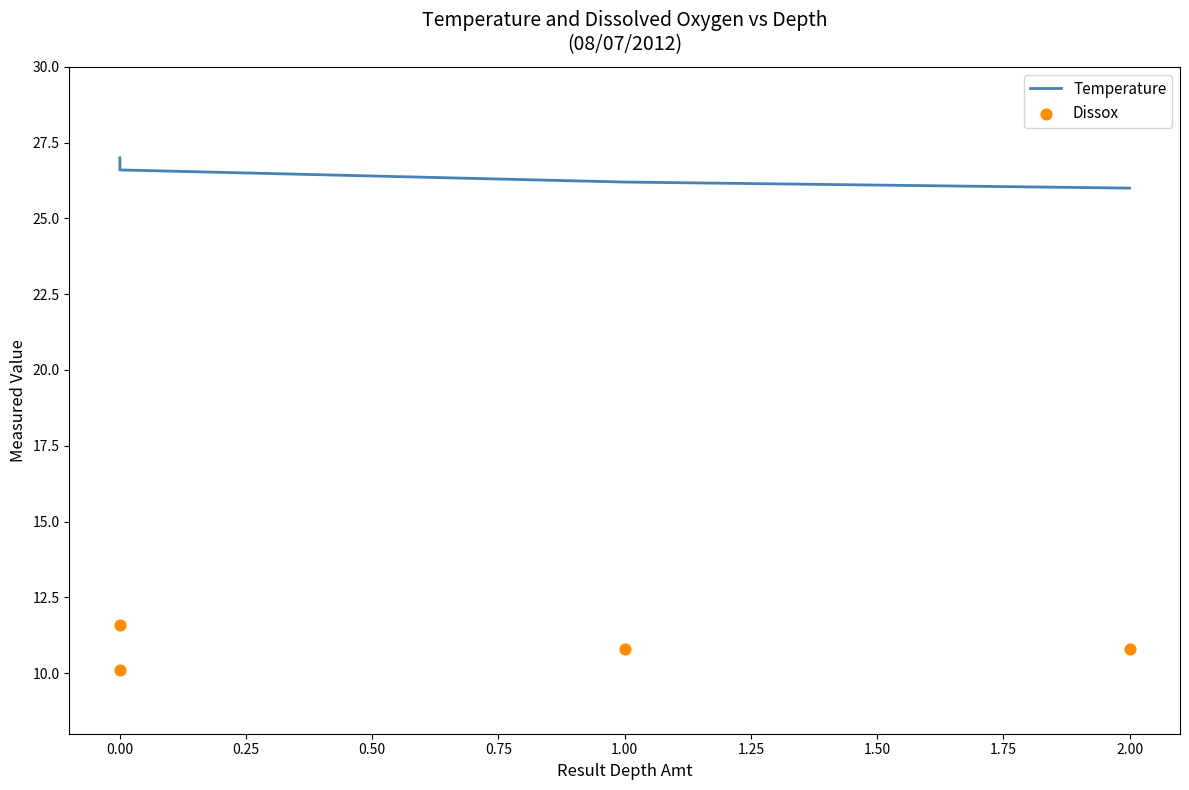

What are all the series names shown in the legend?

Temperature, Dissox